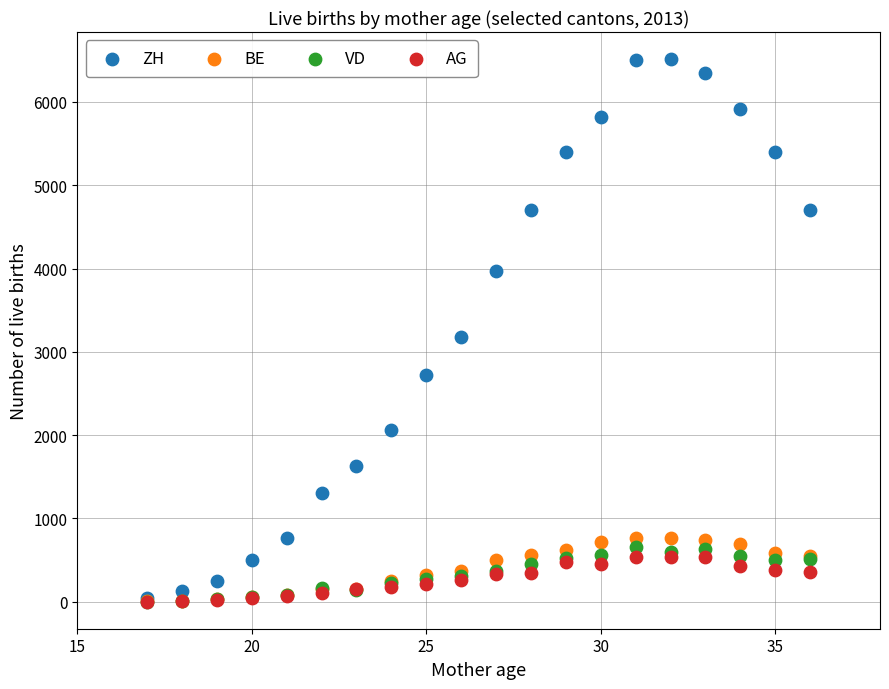

Across all series, what Y value is closest to 3257?

3177